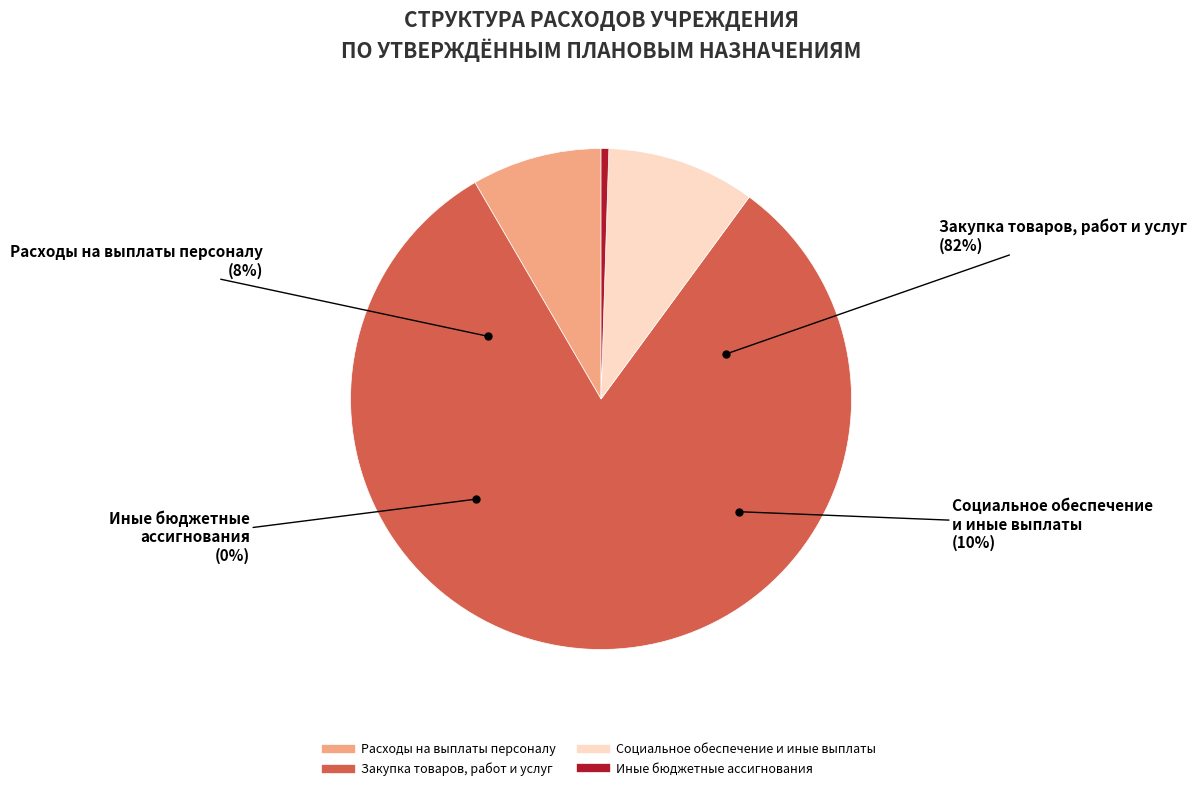

Is it true that Закупка товаров, работ и услуг is 87% of the pie?

False